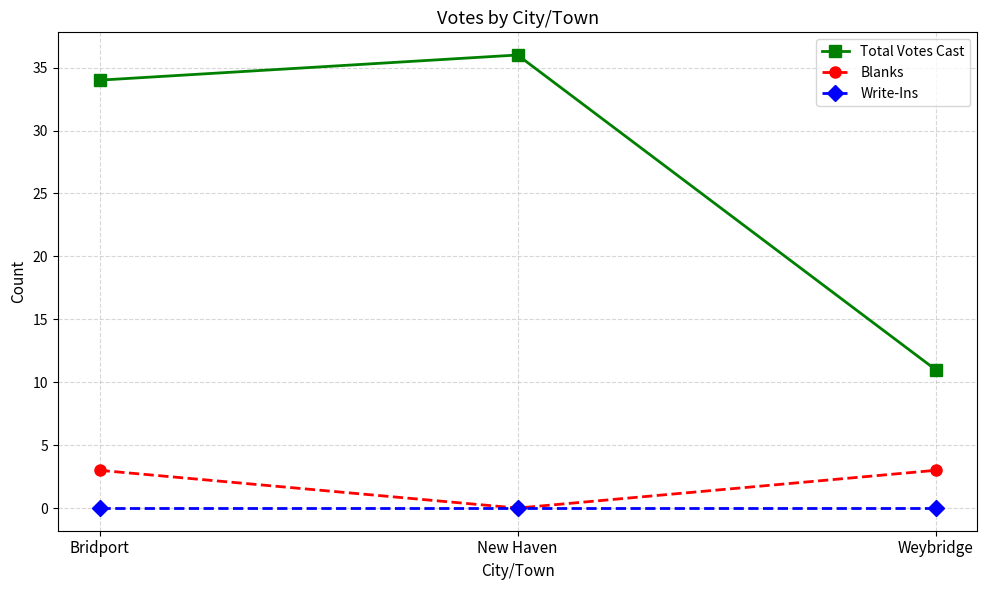

What is the total value across all series at New Haven?

36